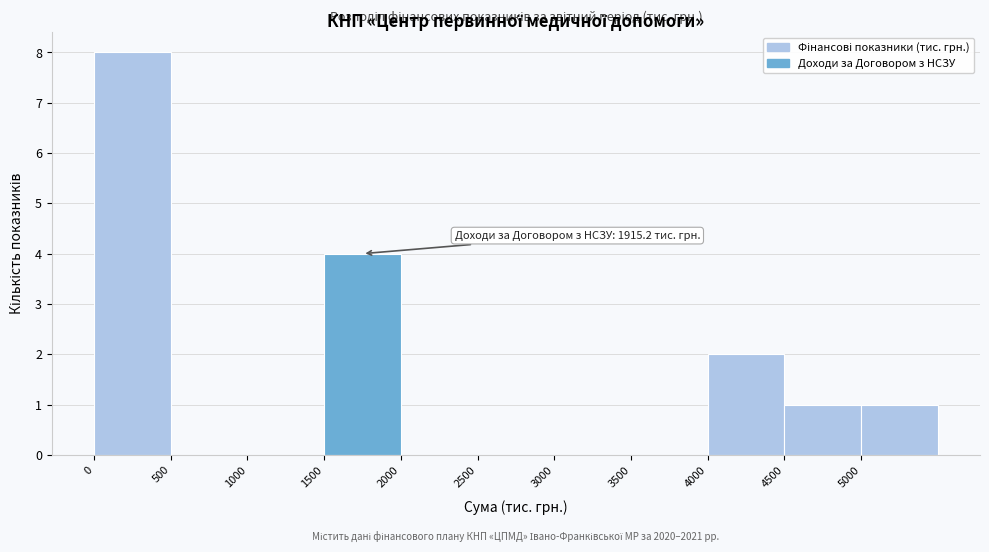

Over which range of the x-axis is the bar tallest?

0 to 500